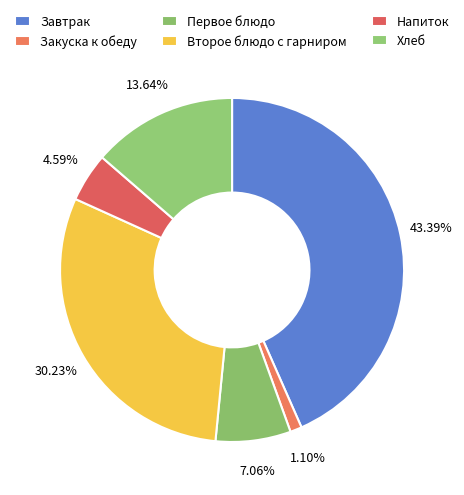

How many segments does this pie chart have?

6